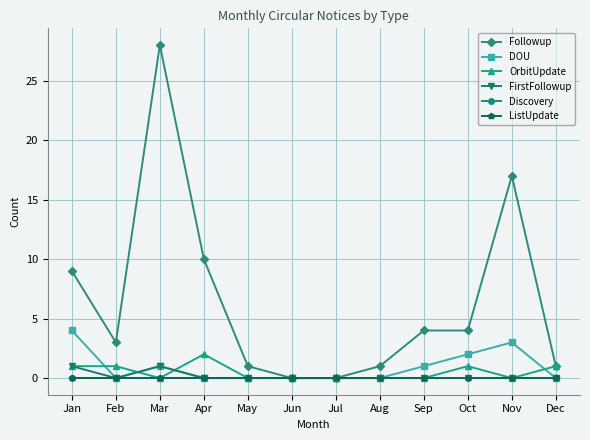

At which label does DOU reach its peak?

Jan